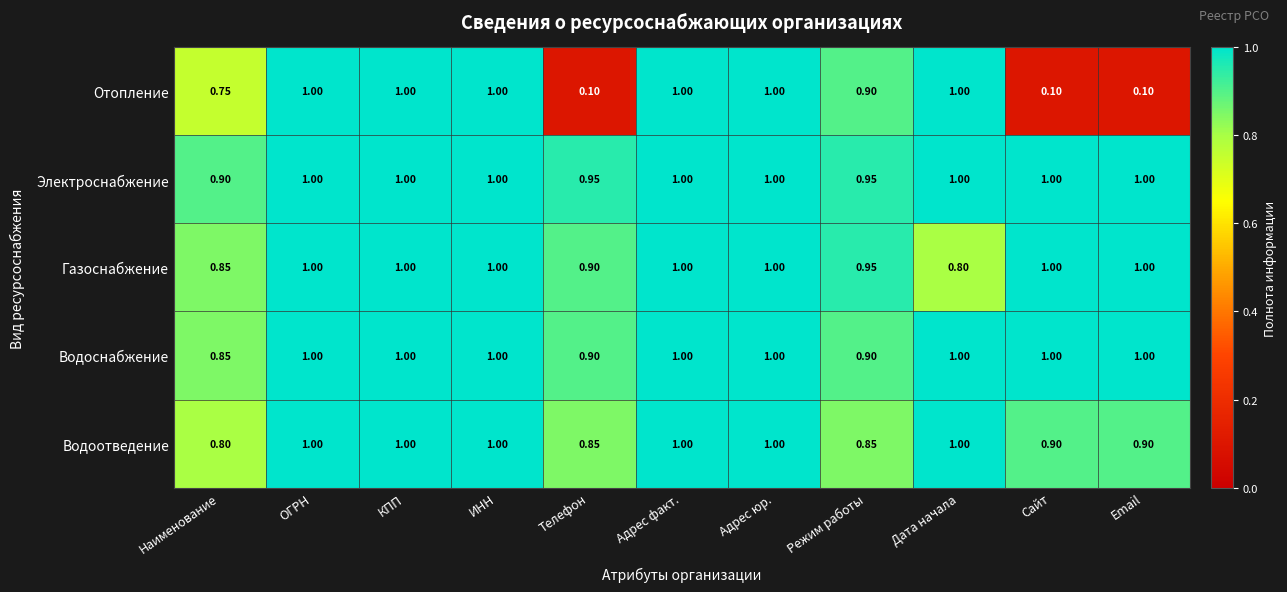

Between Наименование and Дата начала, which series saw the biggest shift?

Отопление